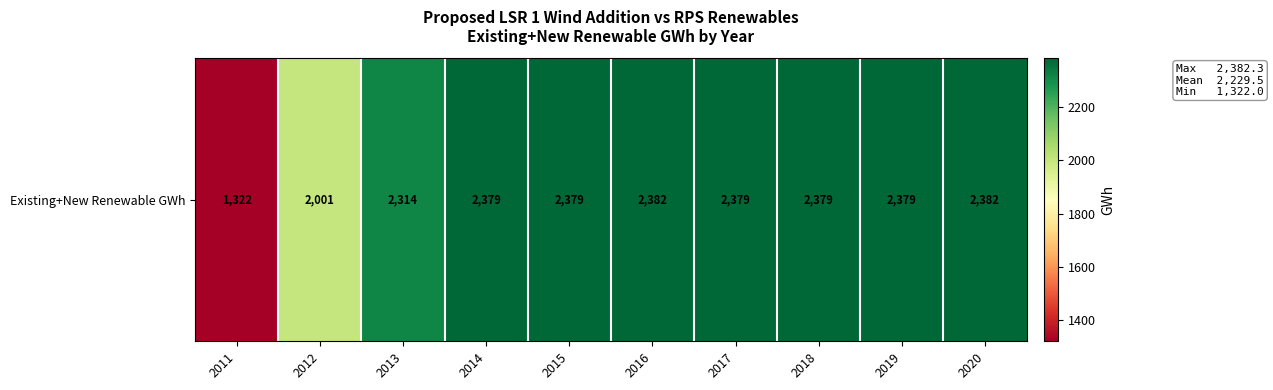

Reading left to right, list all the values displayed in this chart.

2011=1322.0	2012=2001.0	2013=2313.9	2014=2378.7	2015=2378.7	2016=2382.3	2017=2378.7	2018=2378.7	2019=2378.7	2020=2382.3